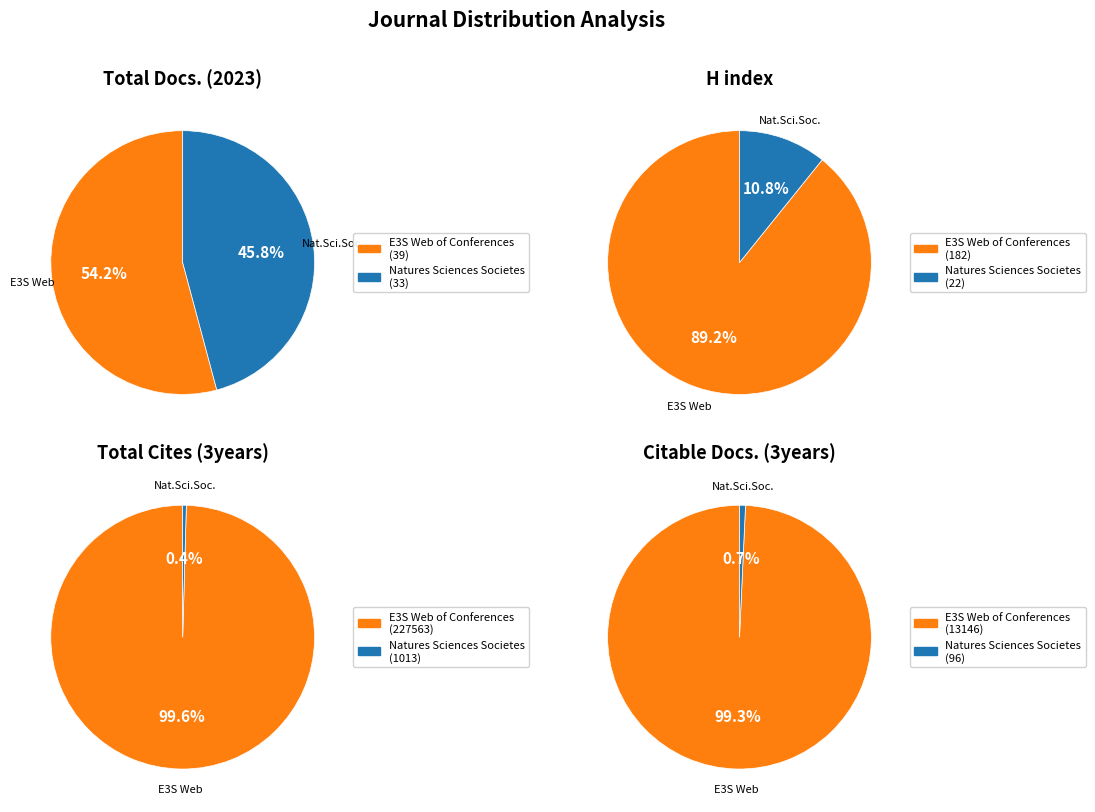

Between E3S Web of Conferences and Natures Sciences Societes, which series saw the biggest shift?

Total Cites (3years)